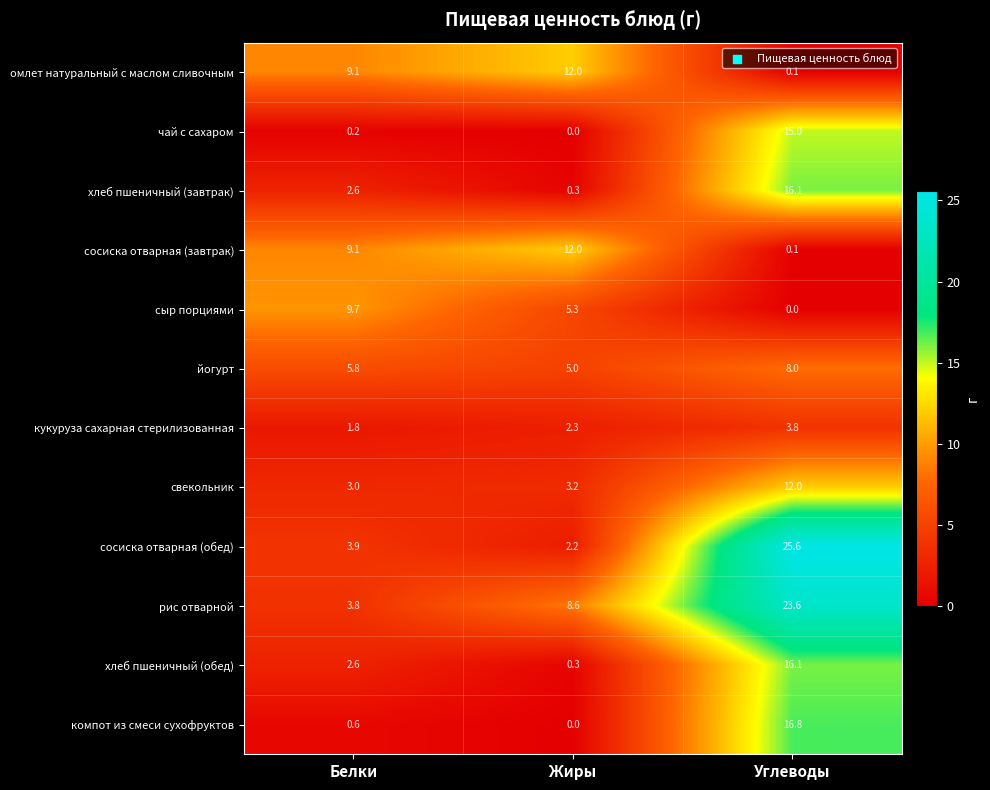

The йогурт series shows 5.0 at Жиры. True or false?

True